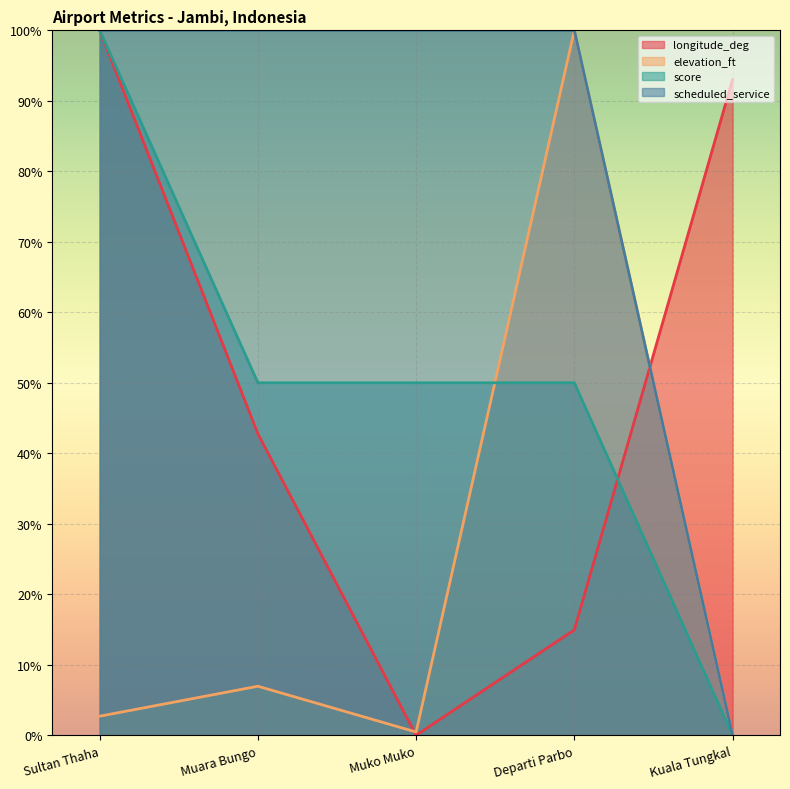

What is the difference between the elevation_ft (line) values at Kuala Tungkal and Muara Bungo?

7.0